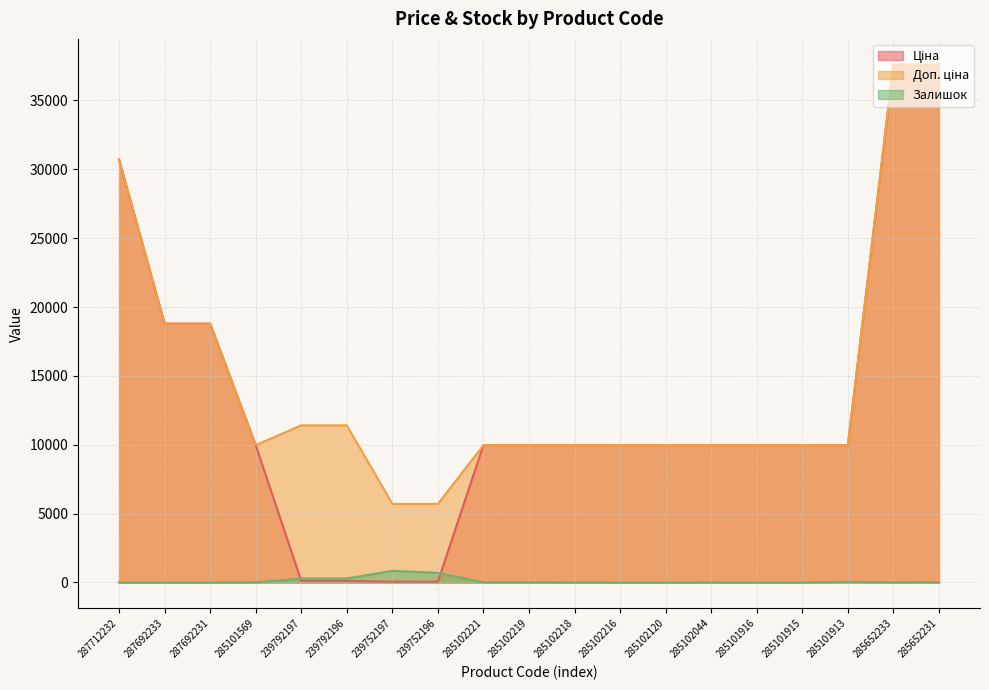

What is the total value across all series at 285101913?

19996.0